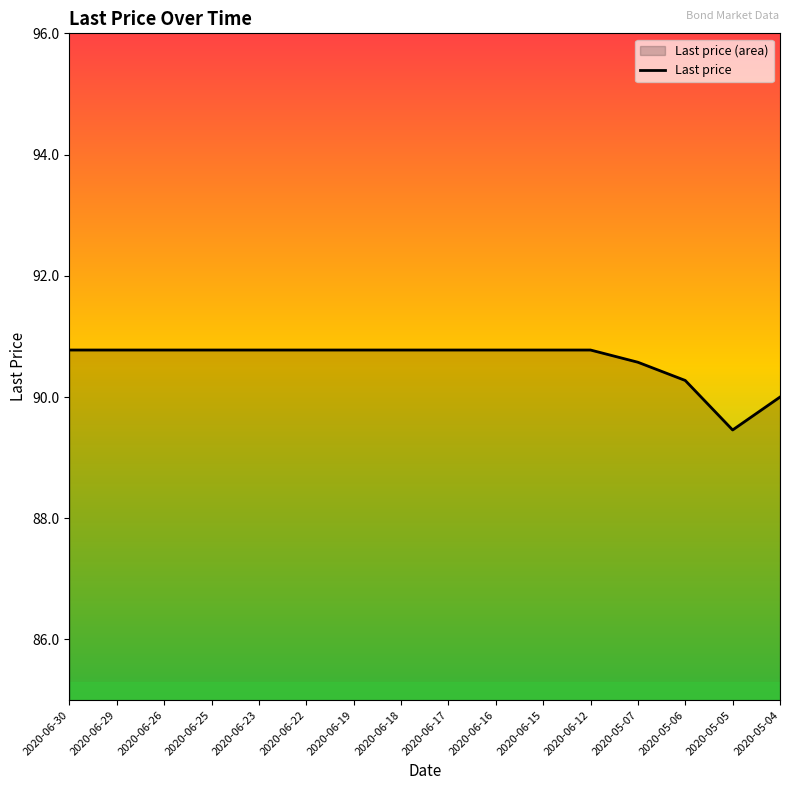

The chart shows a value of 158.4 at 2020-06-16. True or false?

False